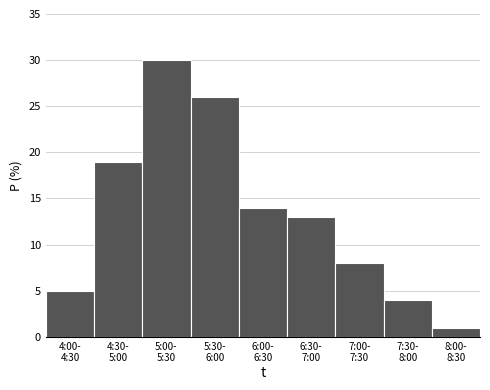

Reading right to left, what are all the values shown in this chart?

1	4	8	13	14	26	30	19	5